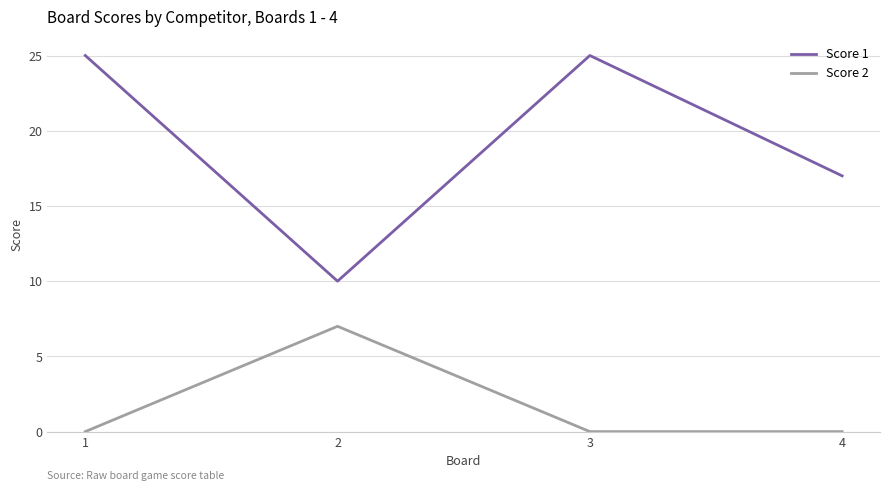

Count the number of categories in the chart.

4